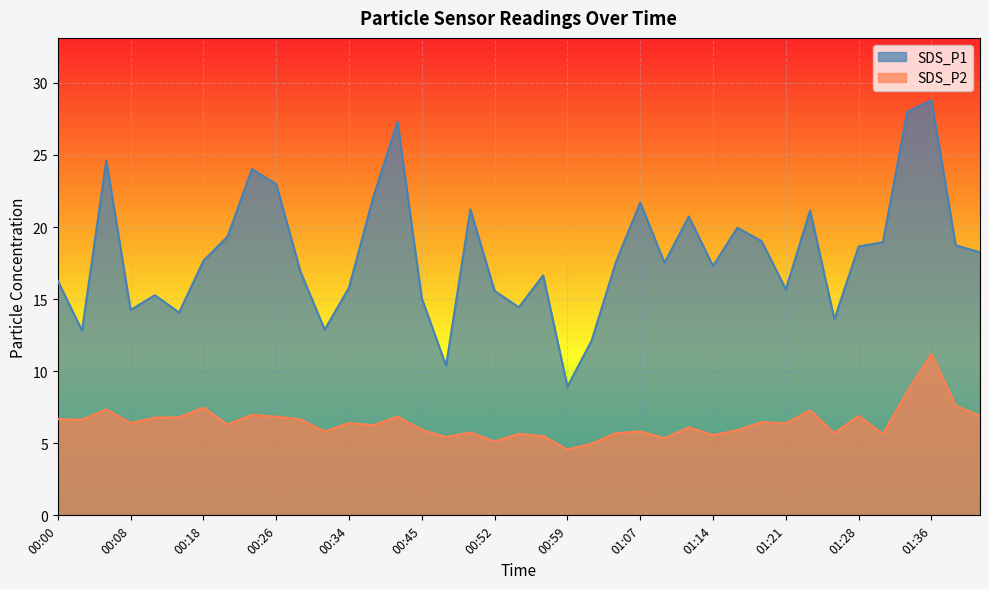

Which series has the largest range (max minus min)?

SDS_P1